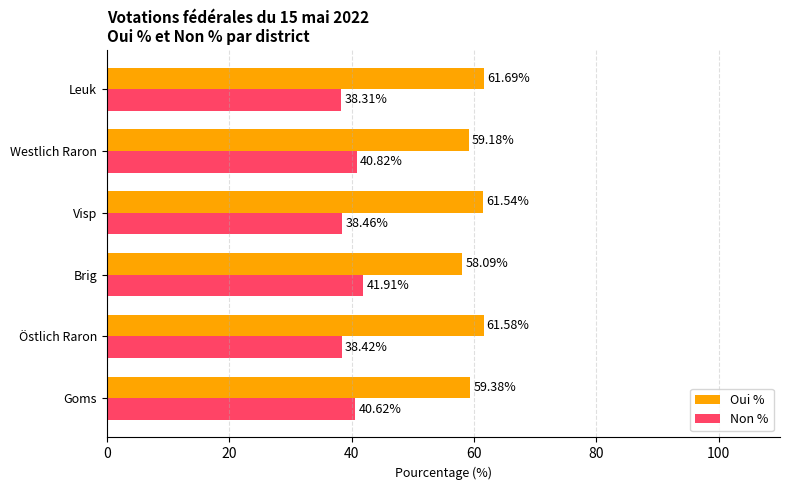

Which category has the highest value across all series?

Leuk